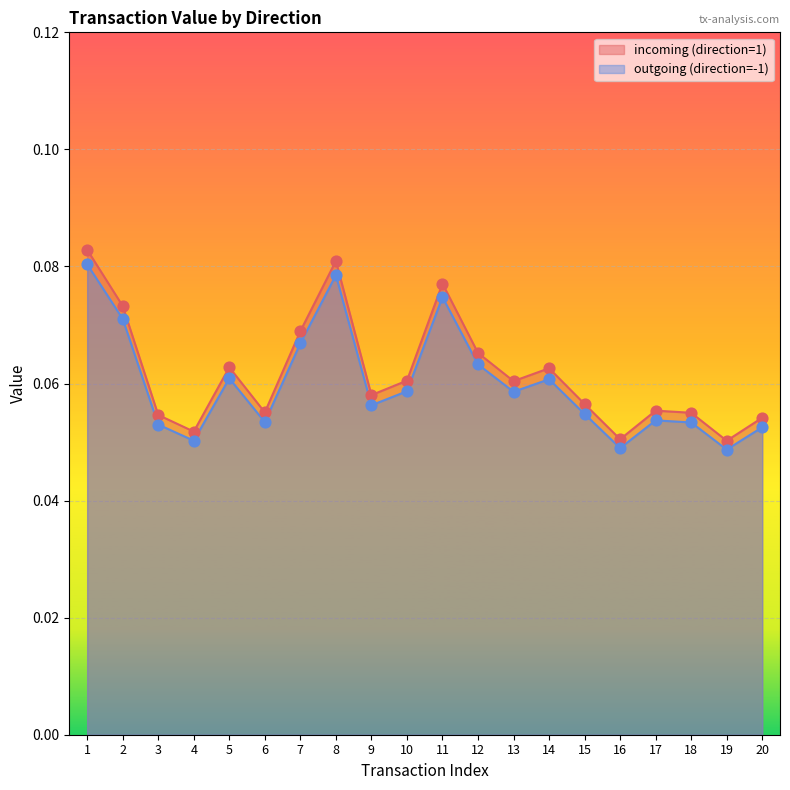

What are all the series names shown in the legend?

incoming (direction=1), outgoing (direction=-1)